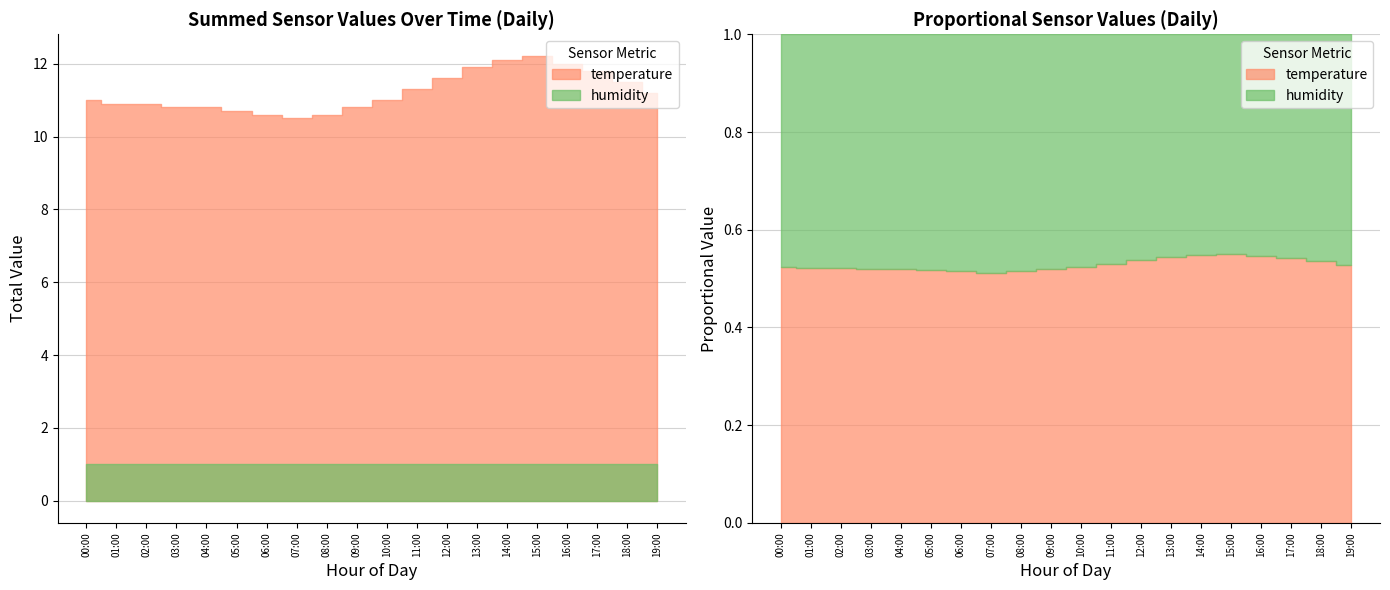

True or false: temperature and humidity cross at least once.

False